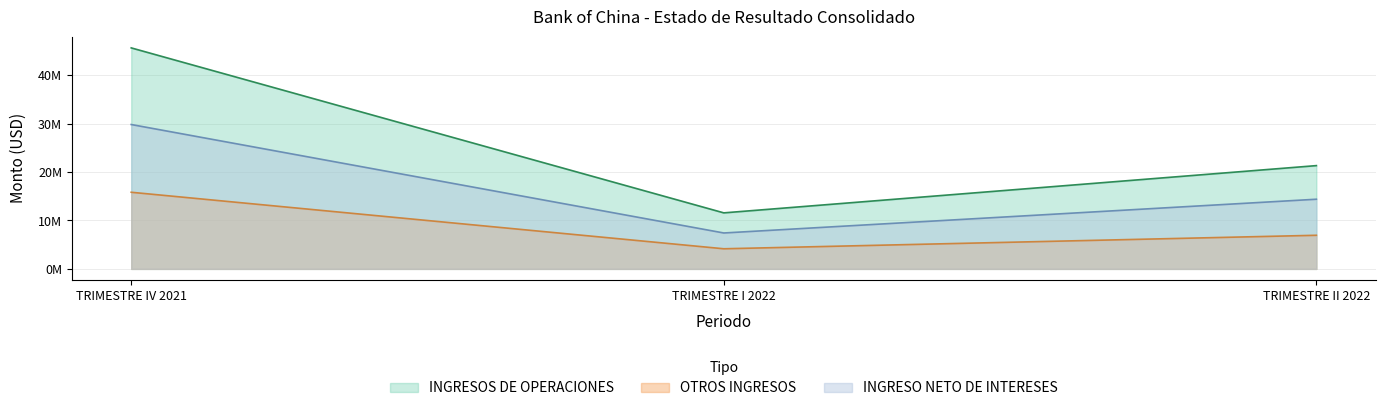

What is the approximate value of OTROS INGRESOS at TRIMESTRE II 2022?

6942047.5